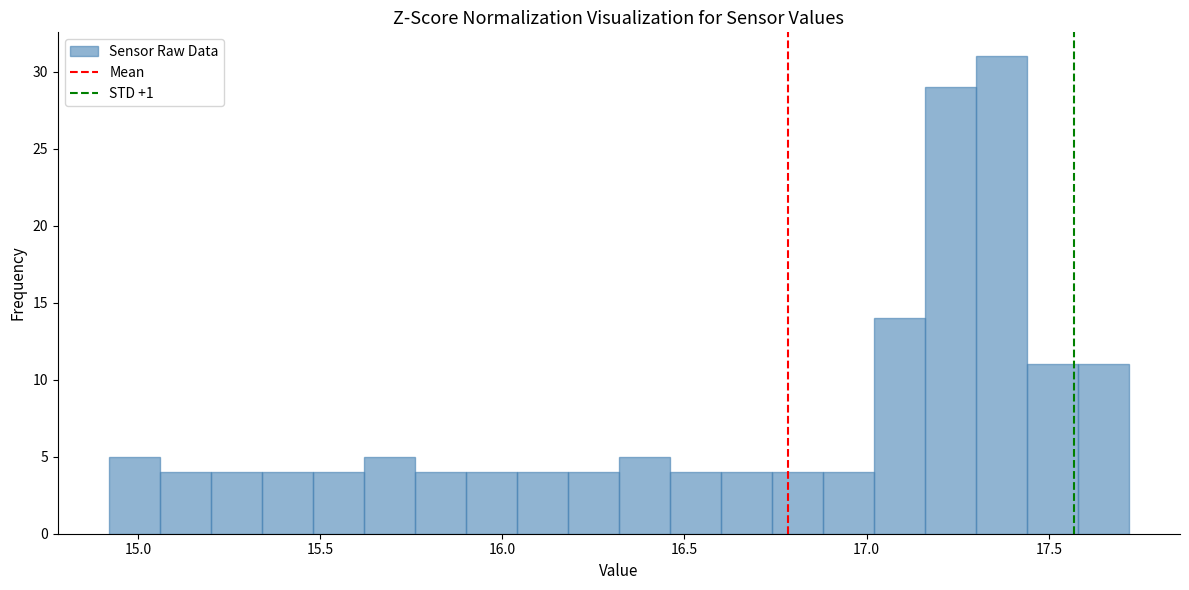

Read against the x-axis, roughly where is the centre of the tallest bar?

17.35